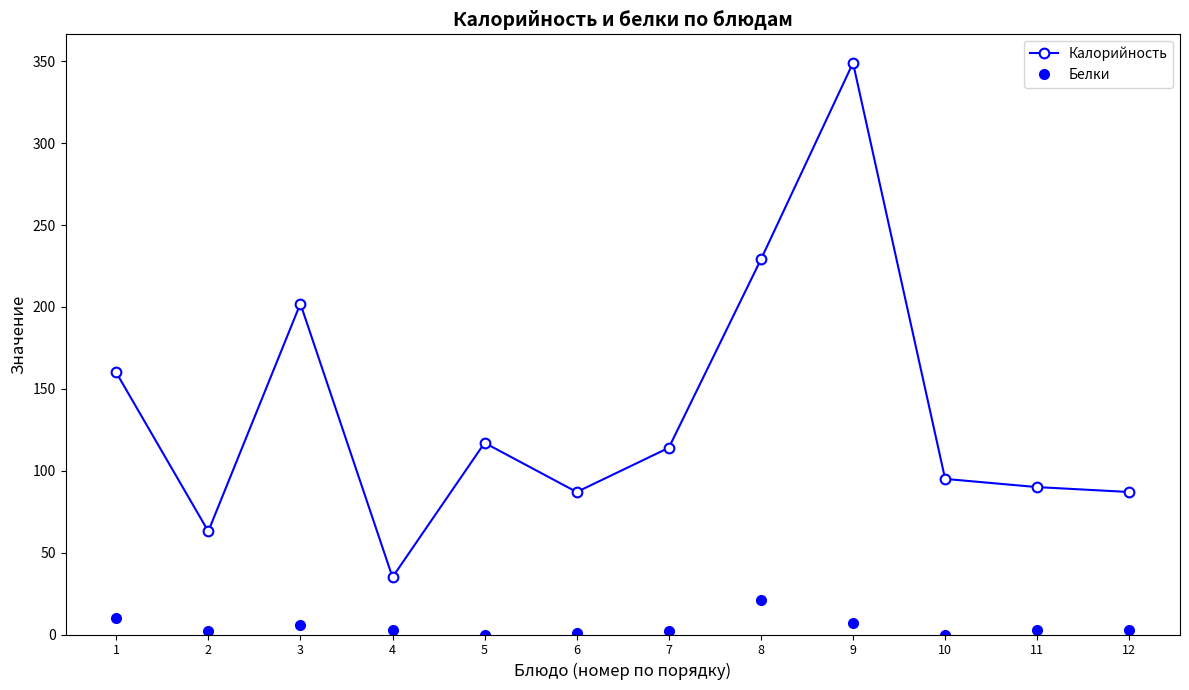

Where is Белки nearest to the value 10?

1